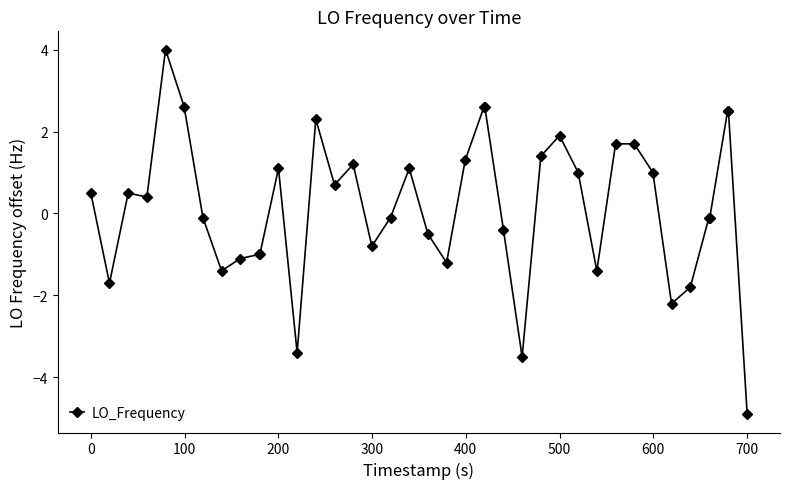

What is the difference between the maximum and minimum values?

8.9